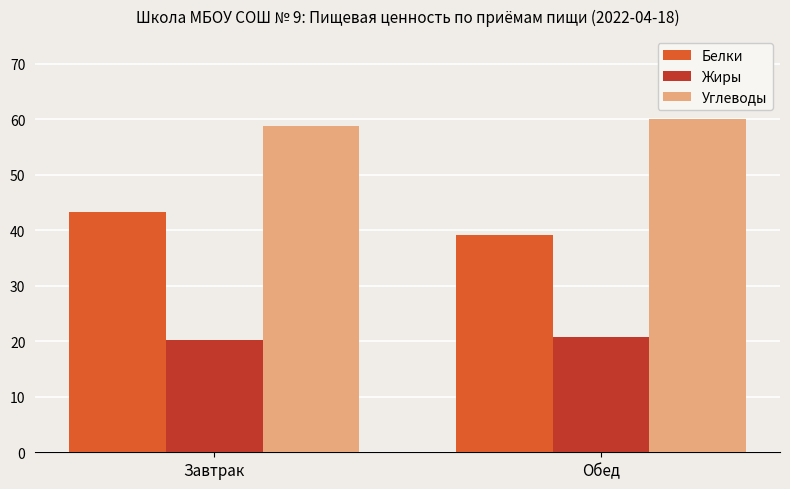

What is the spread (max minus min) of values at Завтрак?

38.5